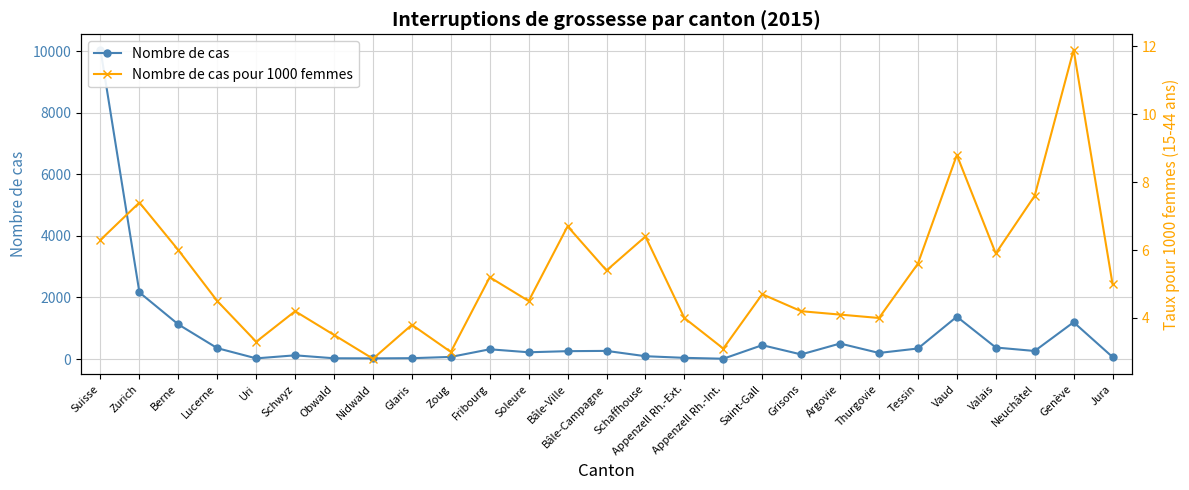

What value does the Nombre de cas pour 1000 femmes series have at Bâle-Campagne?

5.4